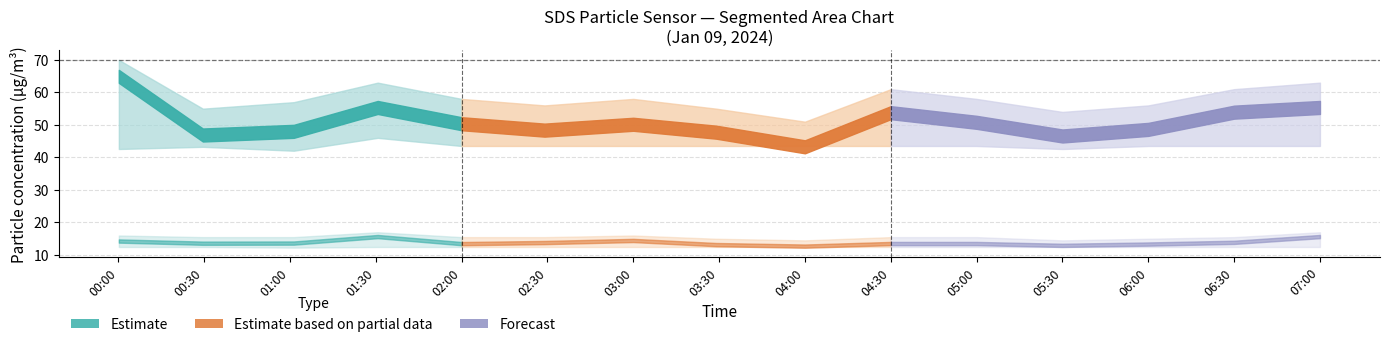

True or false: SDS_P1 and SDS_P2_lower cross at least once.

False